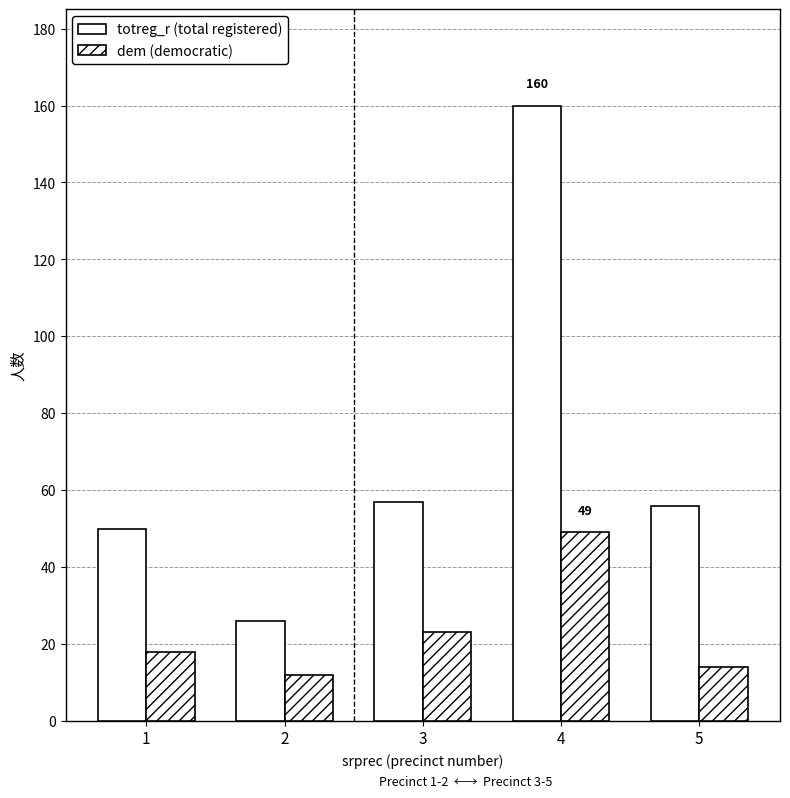

How many distinct data groups are displayed?

2